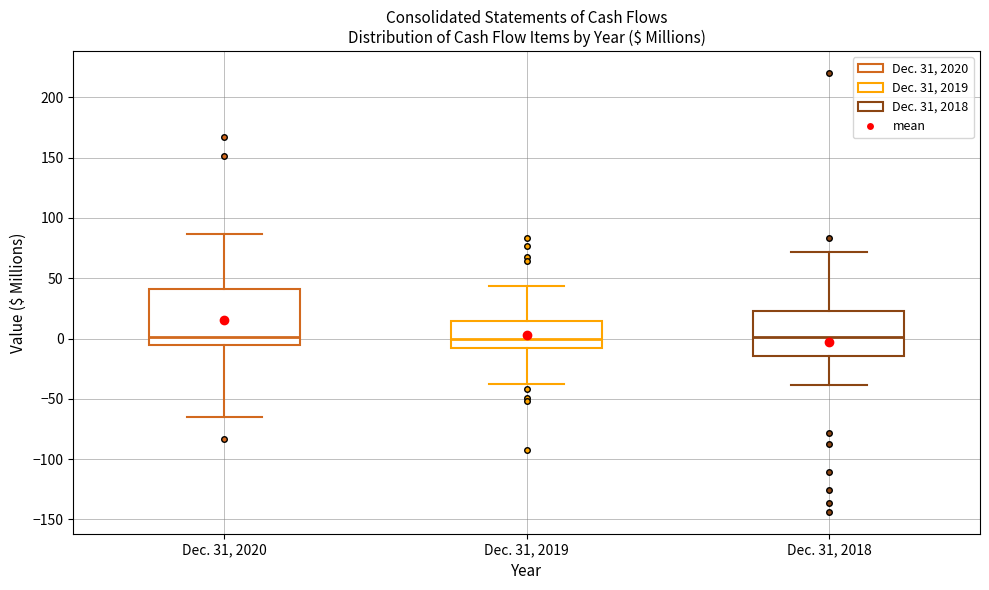

Reading left to right, read every box against the y-axis: the position of its median line, the range the box covers, and the ends of its whiskers. The values are not printed on the chart, so give them approximately, as read against the axis.

Dec. 31, 2020: median 0, box -5 to 40, whiskers -65 to 85
Dec. 31, 2019: median 0, box -10 to 15, whiskers -40 to 45
Dec. 31, 2018: median 0, box -15 to 25, whiskers -40 to 70